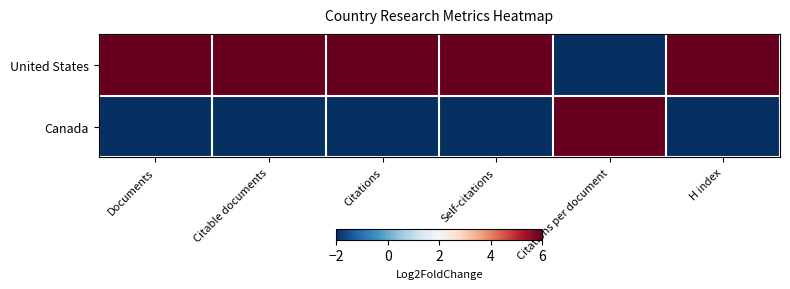

Which series has the largest total across all categories?

United States